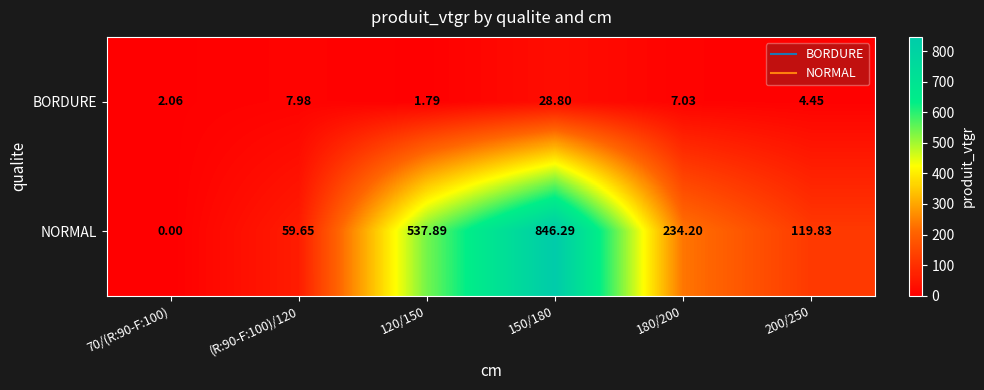

What is the spread (max minus min) of values at 120/150?

536.1